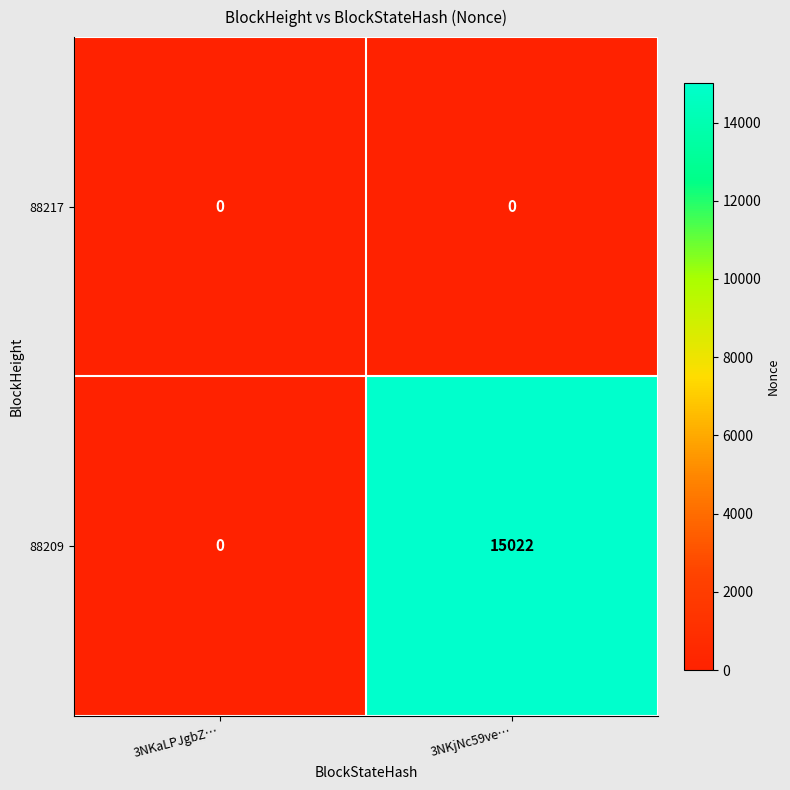

Reading right to left, transcribe all the data shown in this chart.

88217: 3NKjNc59ve…=0	3NKaLPJgbZ…=0
88209: 3NKjNc59ve…=15022	3NKaLPJgbZ…=0